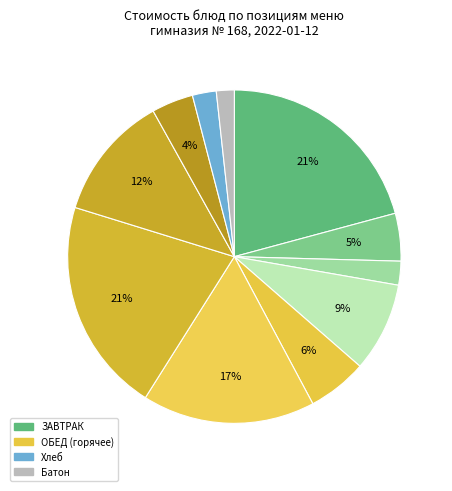

How many slices are in this pie chart?

11